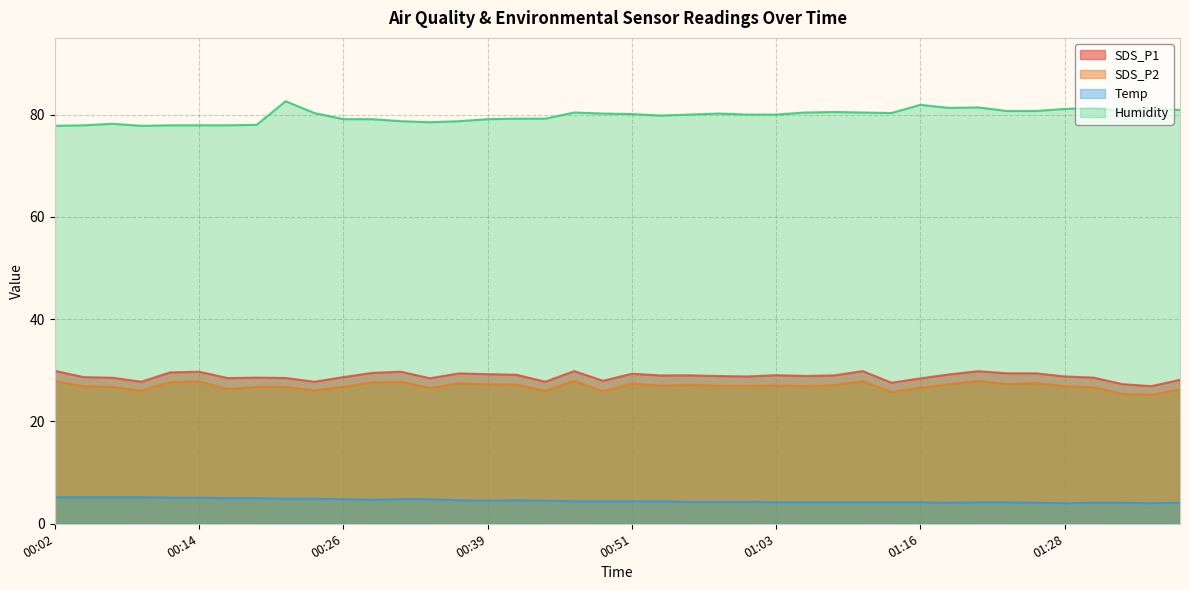

Is it true that Humidity equals 109.5 at 01:16?

False